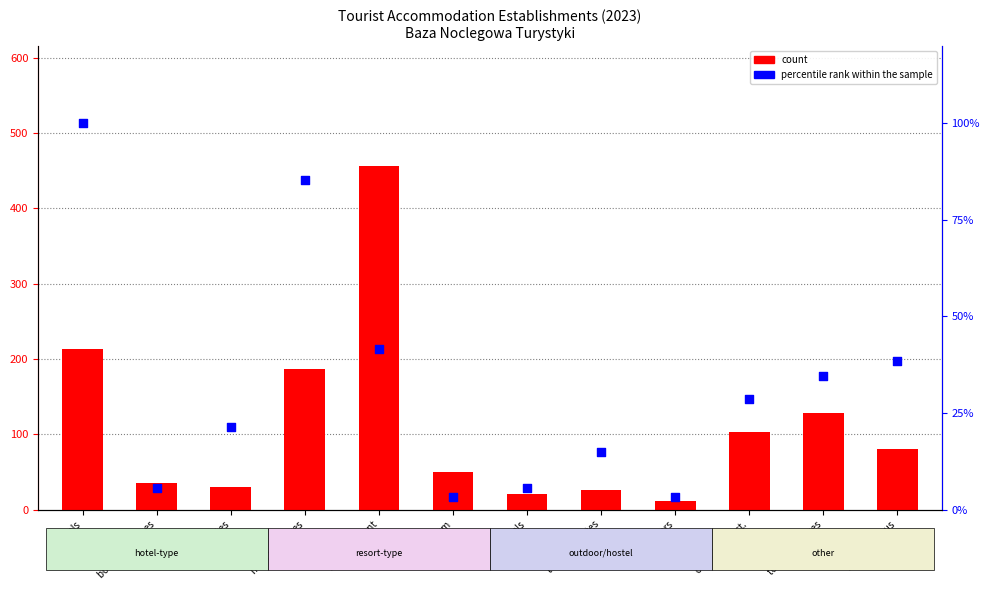

At how many categories does at least one series exceed 452?

1